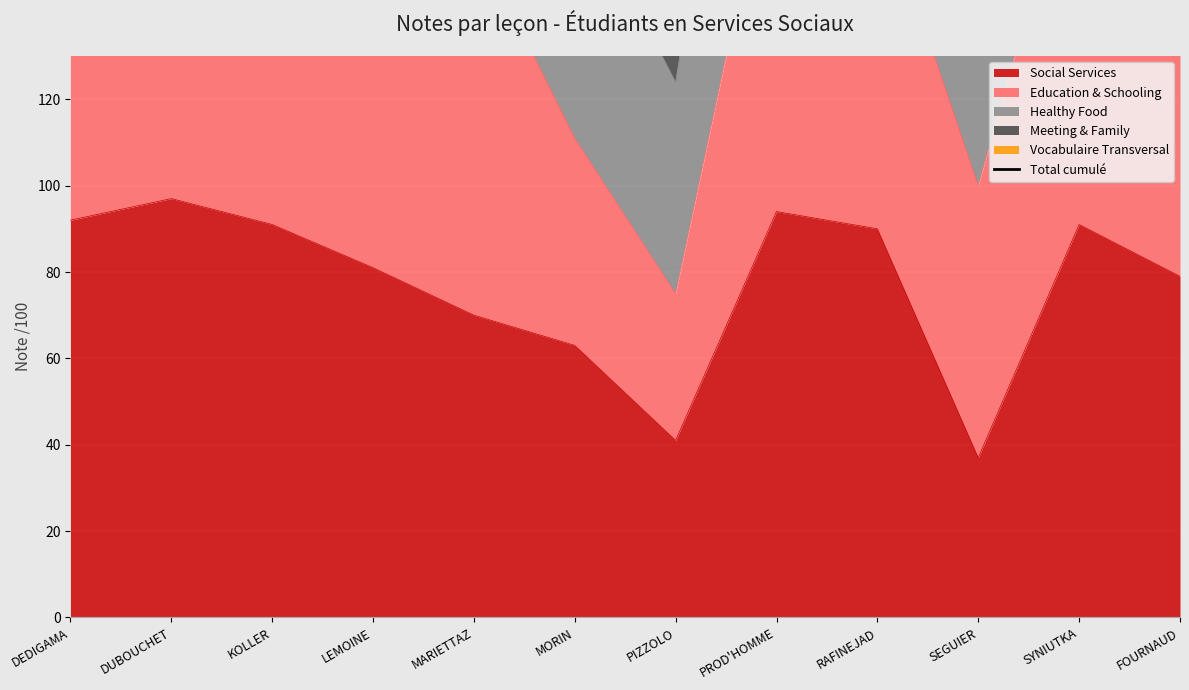

What is the approximate value at MARIETTAZ, to the nearest 50?

300